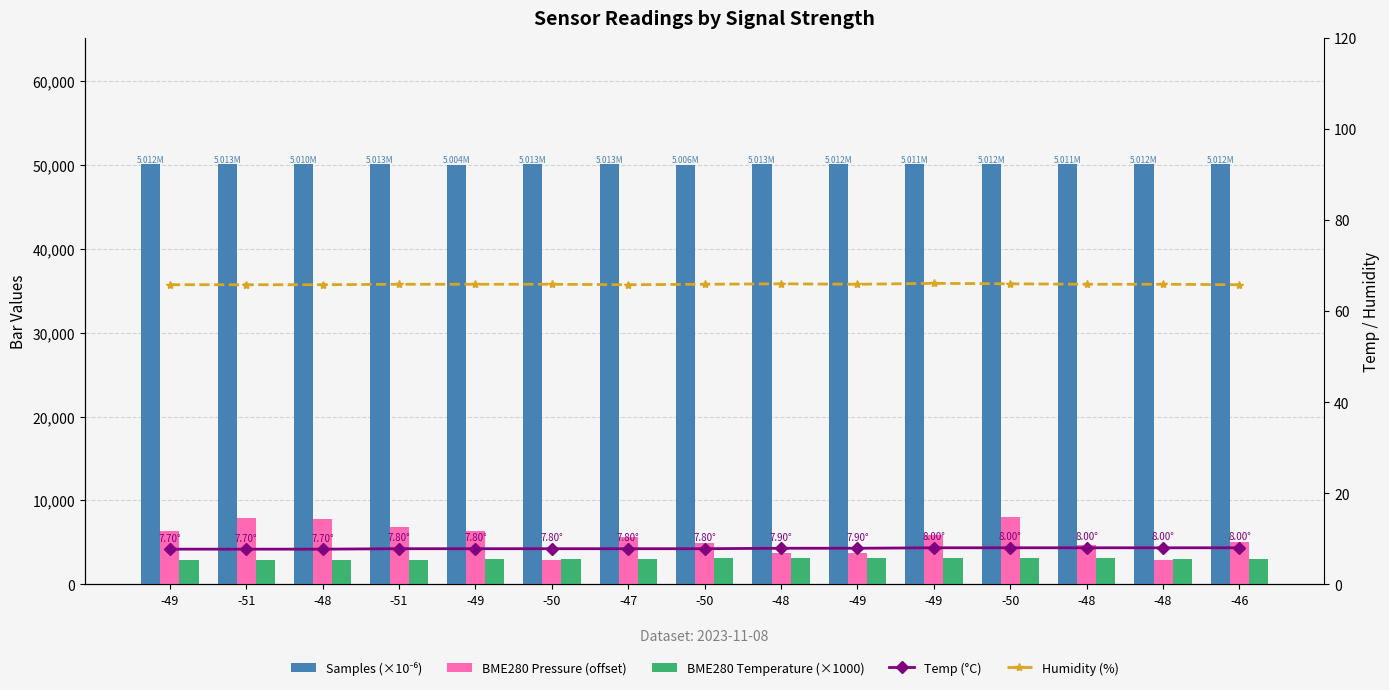

Which category has the highest value in the Temp (°C) series?

-49